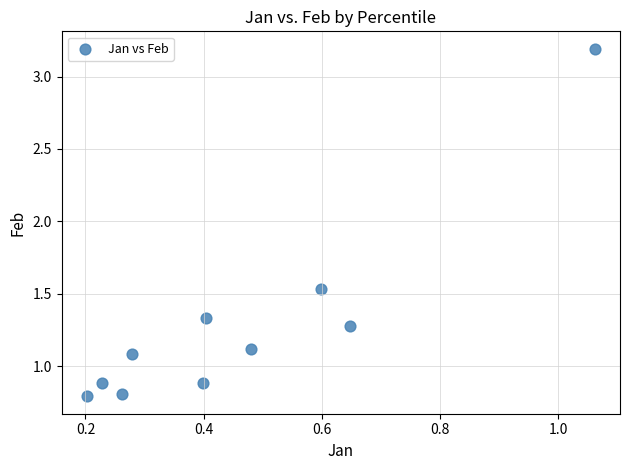

What is the range of X values (max minus min)?

0.9